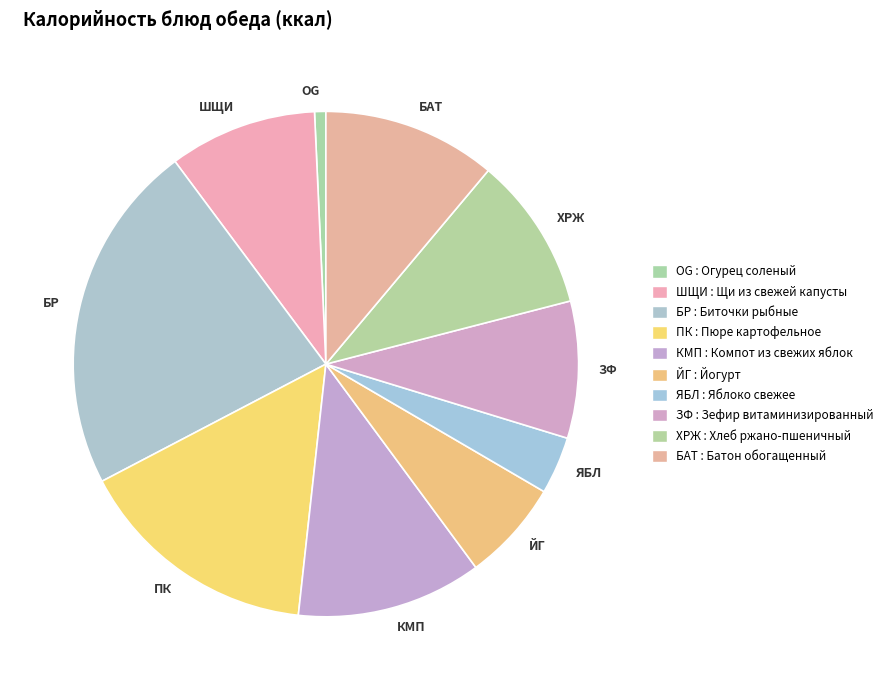

Does any single category account for the majority?

No